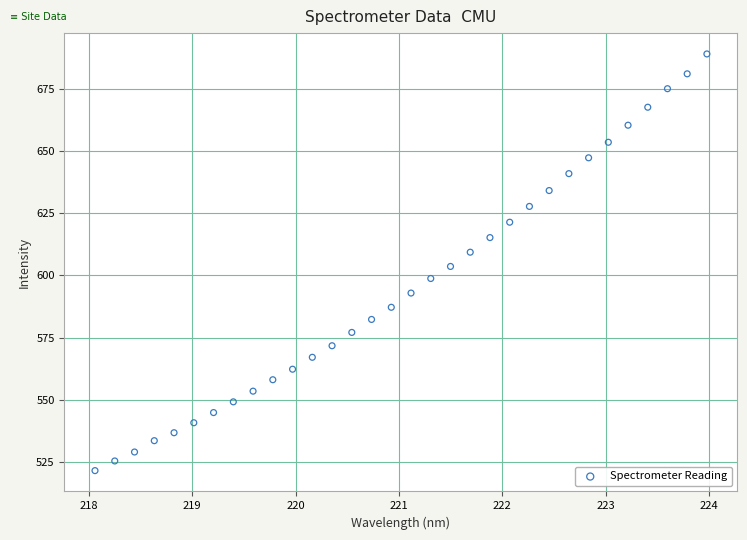

What is the range of X values (max minus min)?

5.9